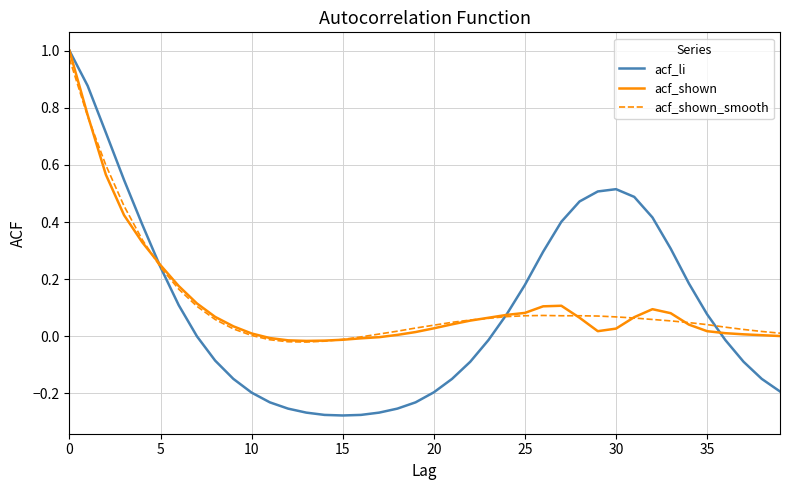

Which series has the largest range (max minus min)?

acf_li